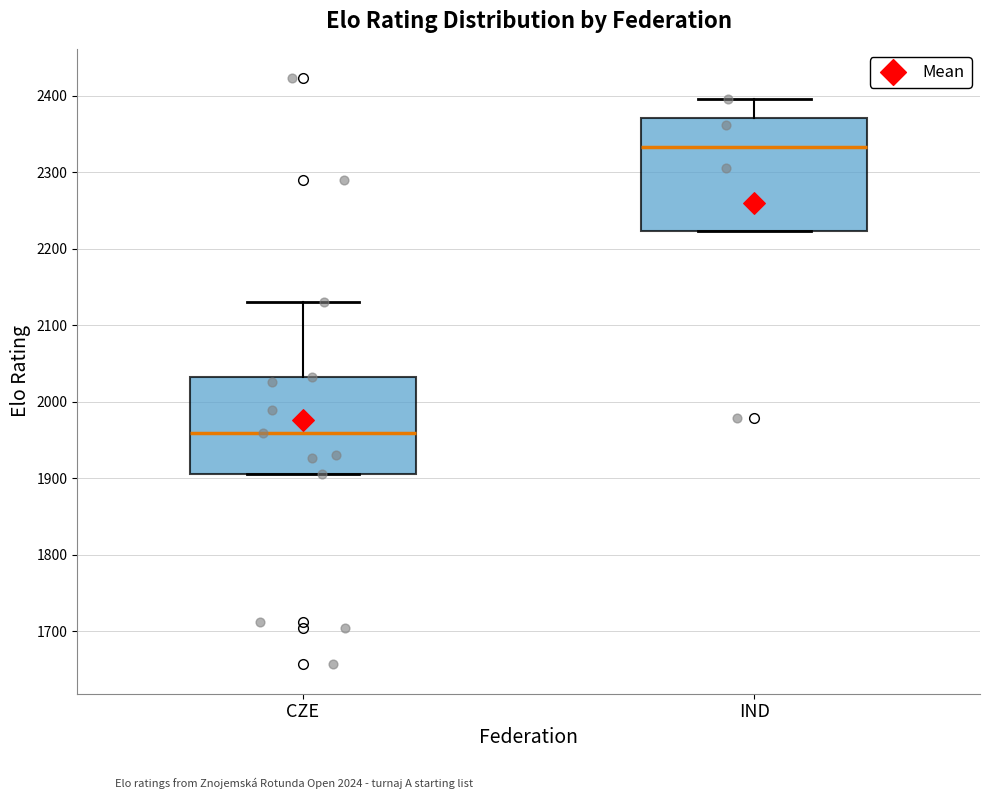

Comparing the boxes themselves (not the whiskers), which one is the tallest?

IND